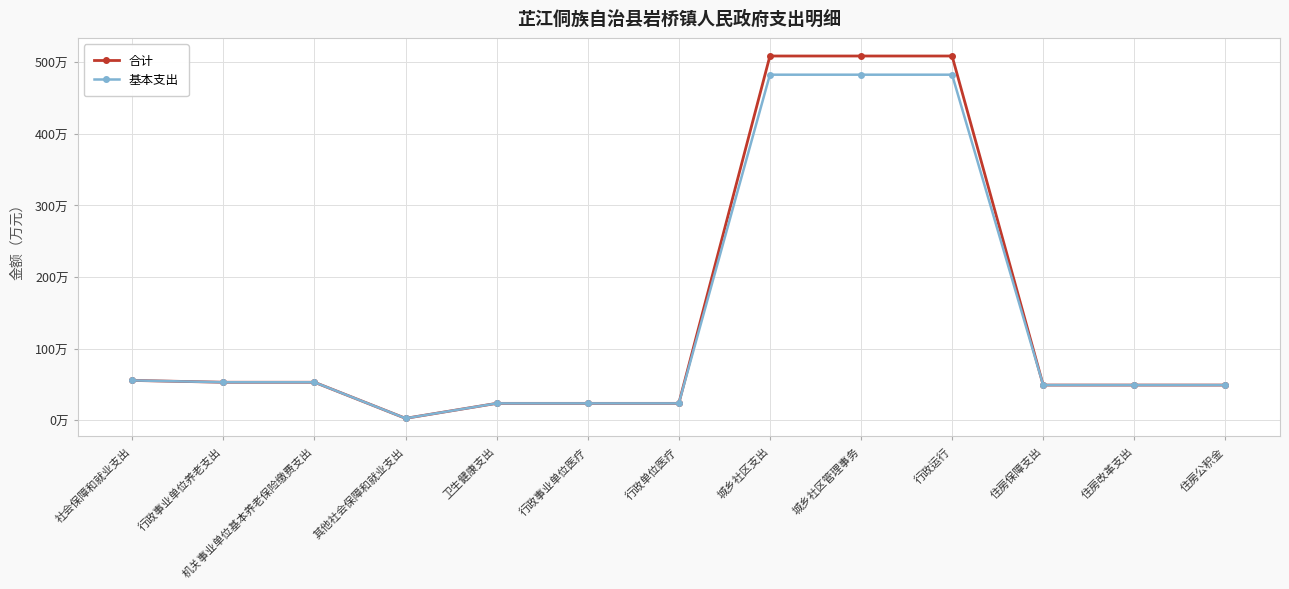

Reading left to right, what are all the values shown in this chart?

合计: 55.5	53.0	53.0	2.6	23.5	23.5	23.5	508.8	508.8	508.8	49.0	49.0	49.0
基本支出: 55.5	53.0	53.0	2.6	23.5	23.5	23.5	482.7	482.7	482.7	49.0	49.0	49.0